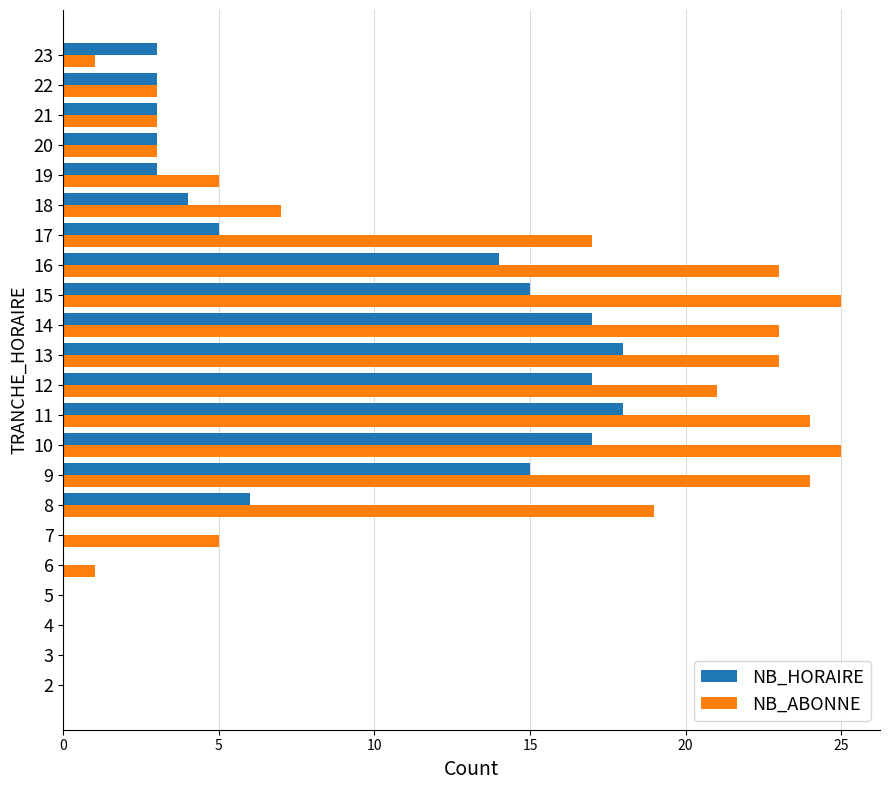

The NB_ABONNE series shows 0 at 6. True or false?

False